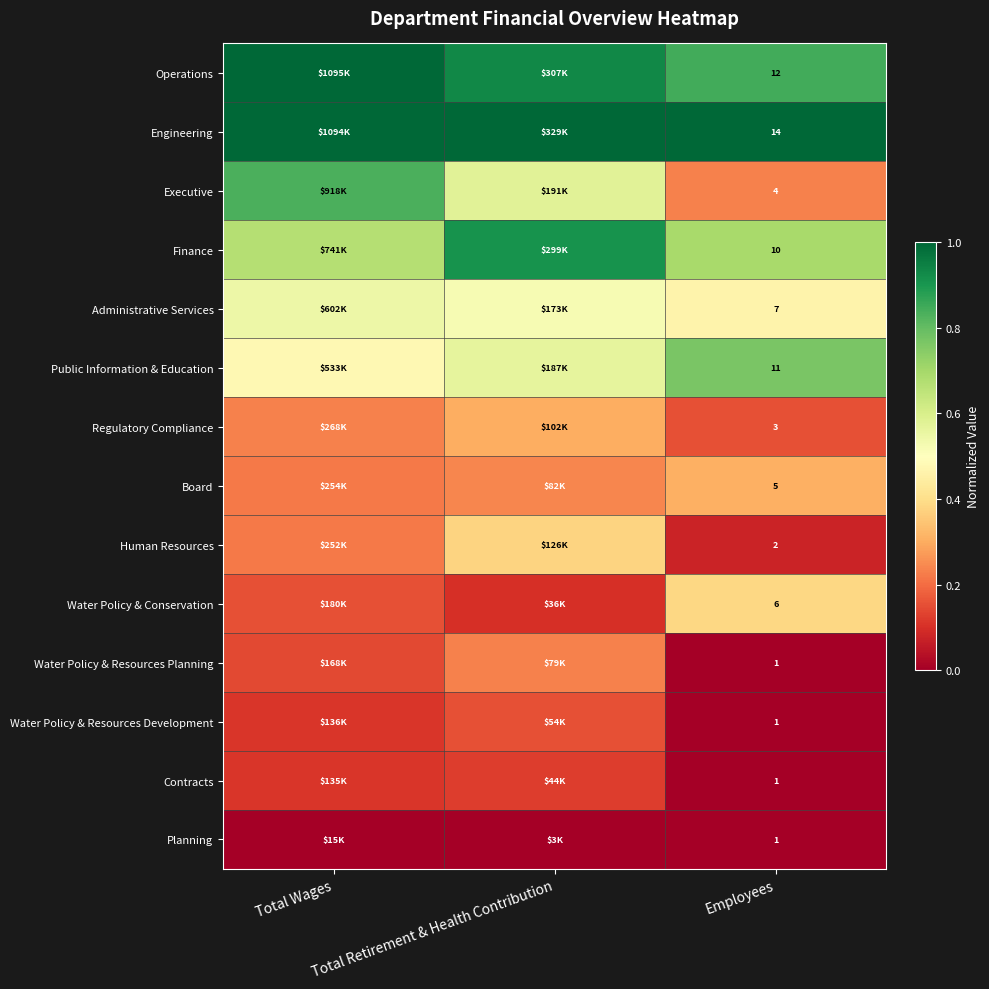

At which label is Engineering closest to 0?

Total Wages